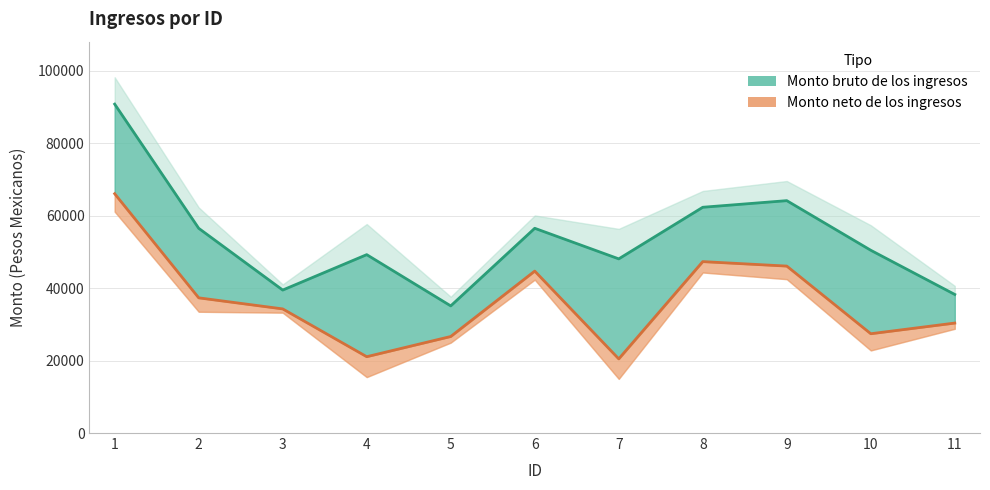

List the series in order of their overall mean, highest first.

Monto bruto de los ingresos, Monto neto de los ingresos